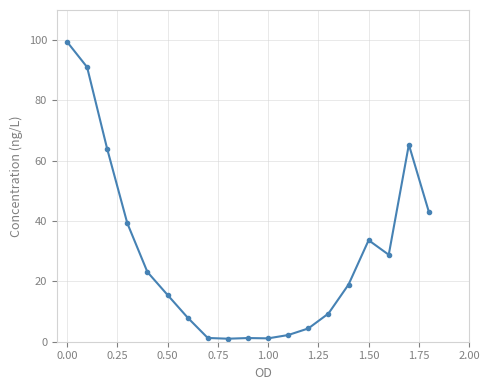

What is the maximum value shown in the chart?

99.5